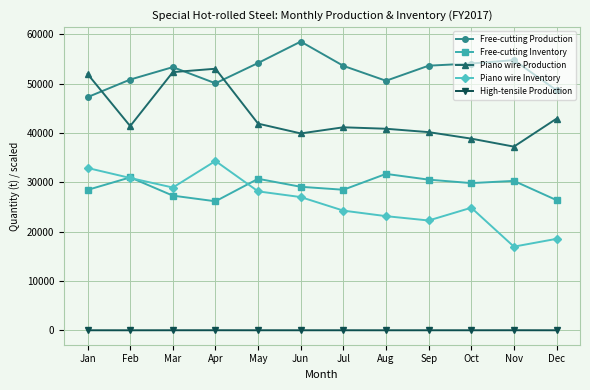

At Jul, list the series in order from smallest to largest.

High-tensile Production, Piano wire Inventory, Free-cutting Inventory, Piano wire Production, Free-cutting Production